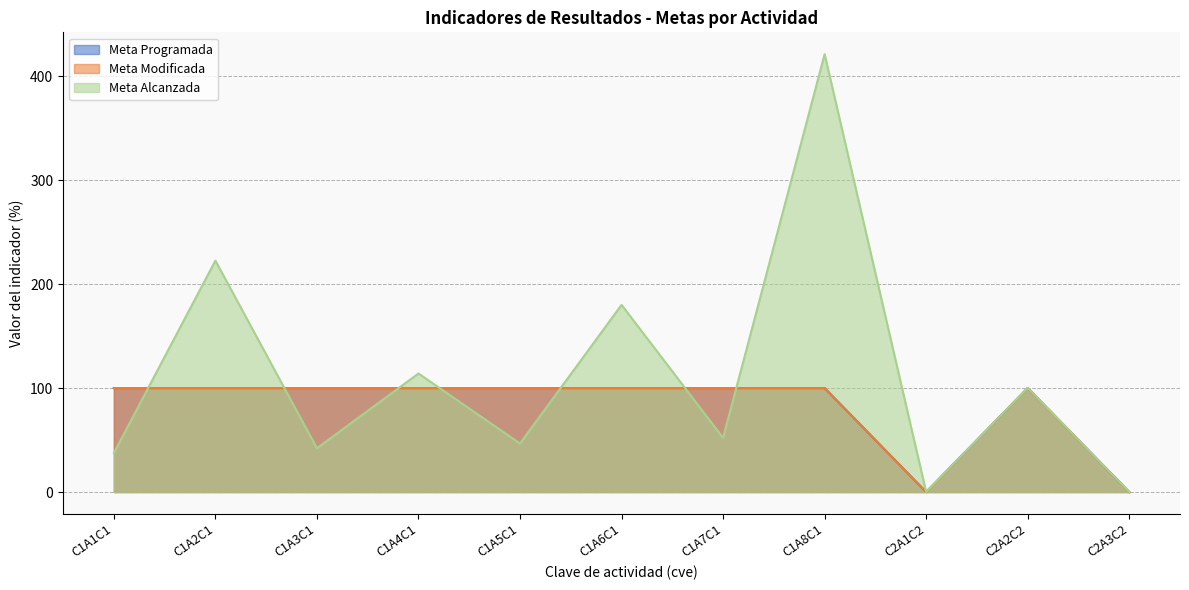

How many lines are shown in the chart?

3